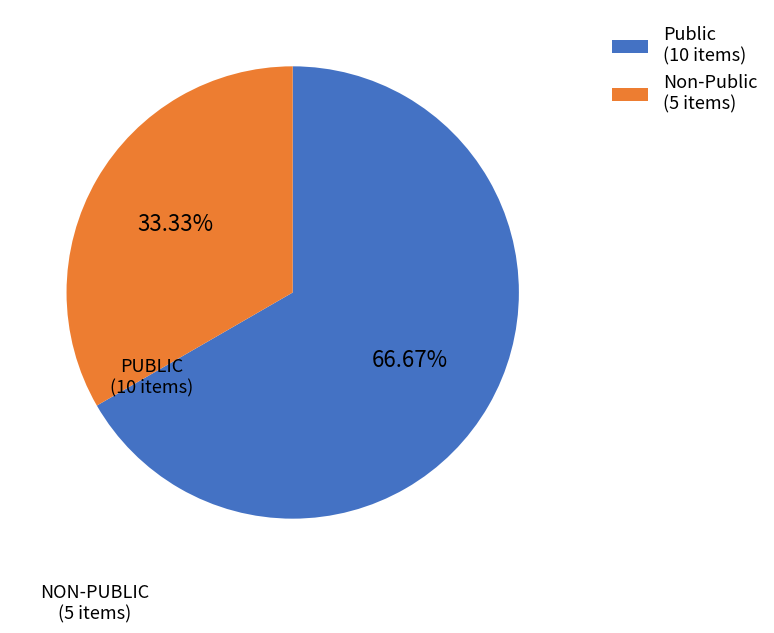

Between Non-Public (5 items) and Public (10 items), which is larger?

Public (10 items)